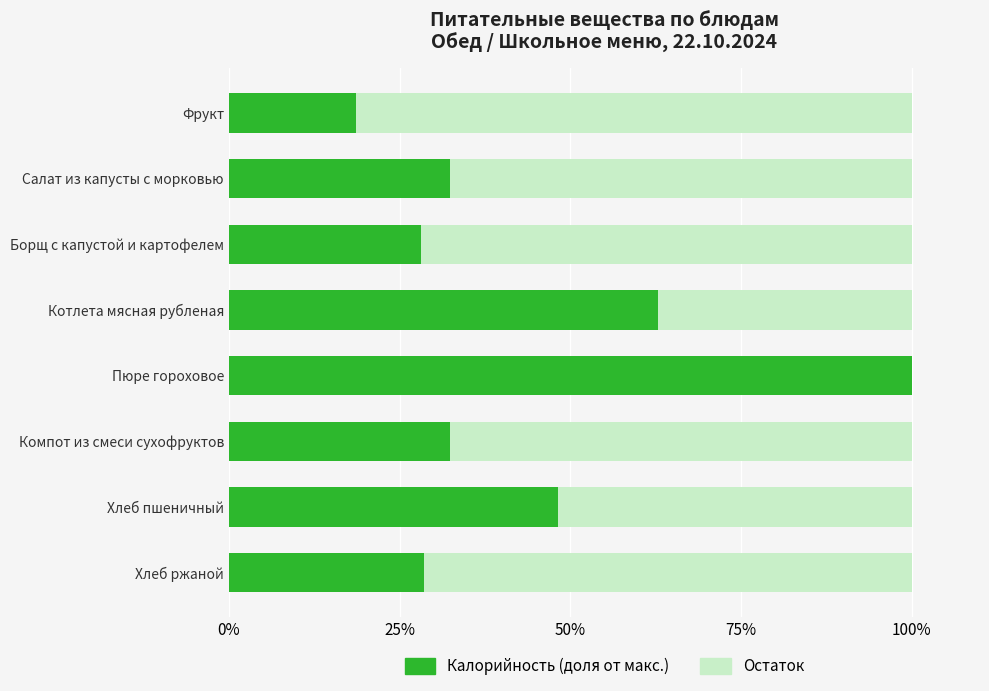

What is the total value across all series at Компот из смеси сухофруктов?

100.0